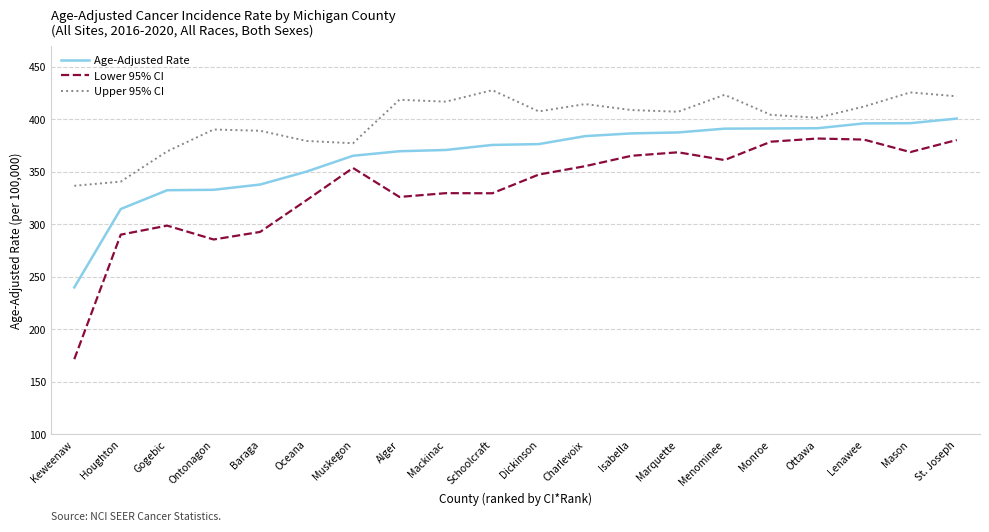

True or false: Lower 95% CI and Age-Adjusted Rate cross at least once.

False